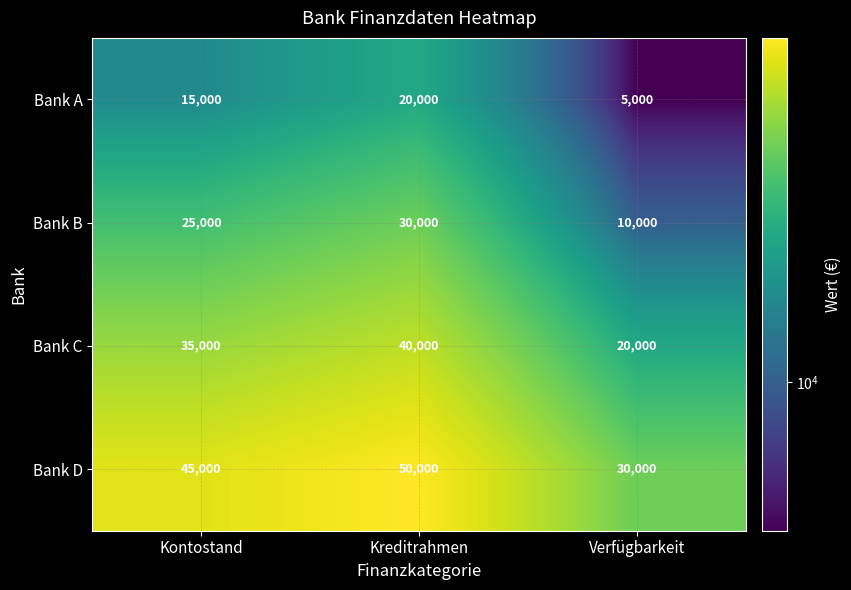

What value does the Bank C series have at Verfügbarkeit?

20000